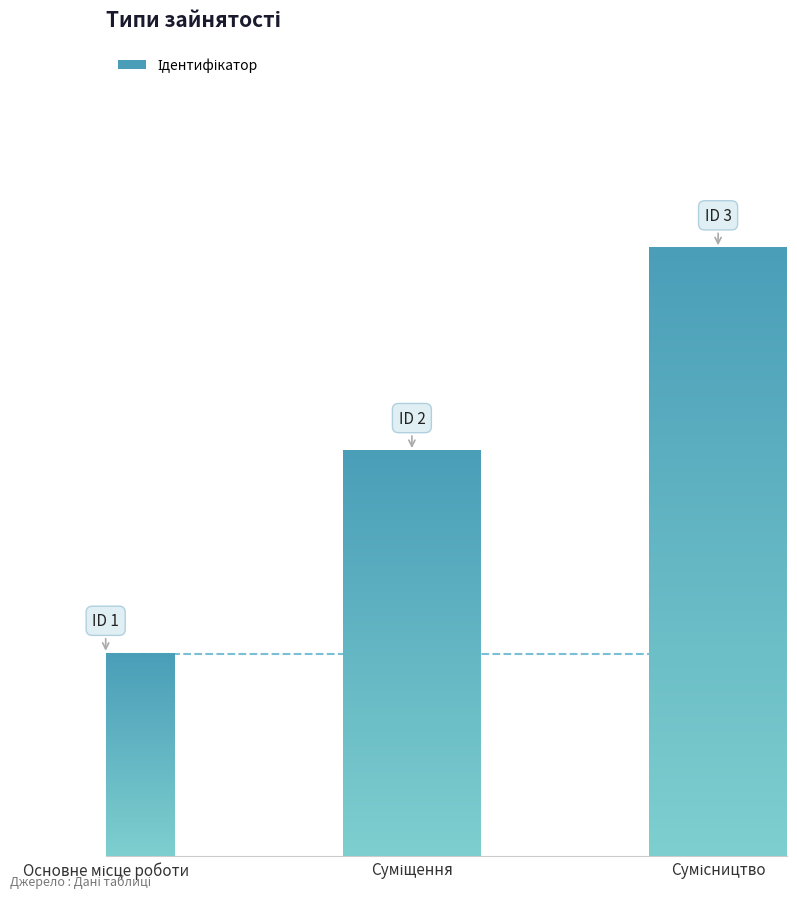

Are the bars horizontal?

No